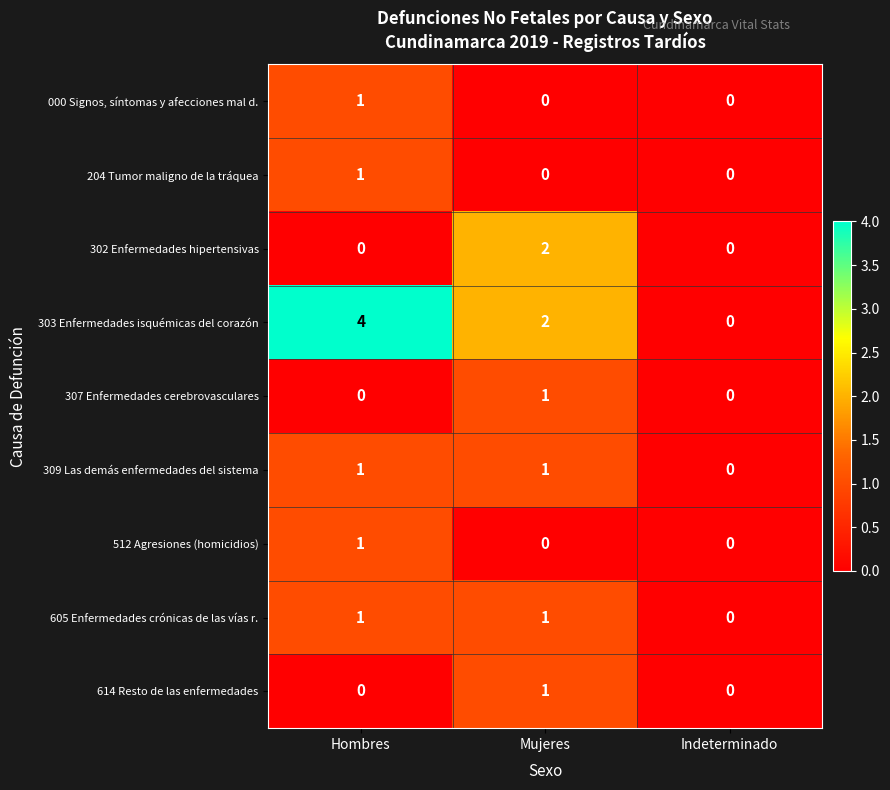

Is it true that 614 Resto de las enfermedades equals 0 at Indeterminado?

True